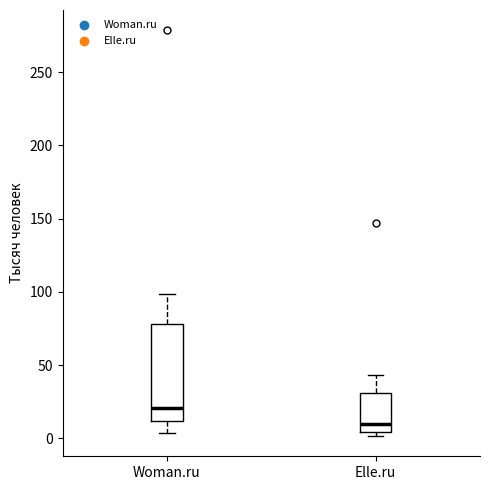

Where does the upper whisker of the box for Woman.ru end on the y-axis? The values are not printed on the chart, so give them approximately, as read against the axis.

100